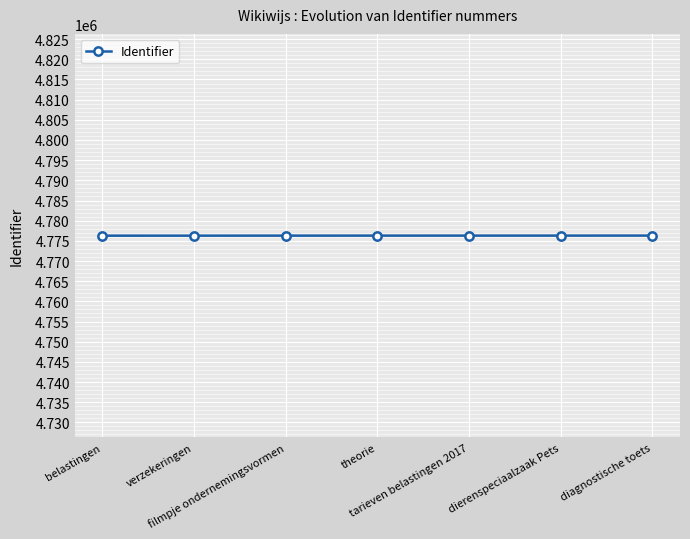

What is the change in value from belastingen to tarieven belastingen 2017?

+15